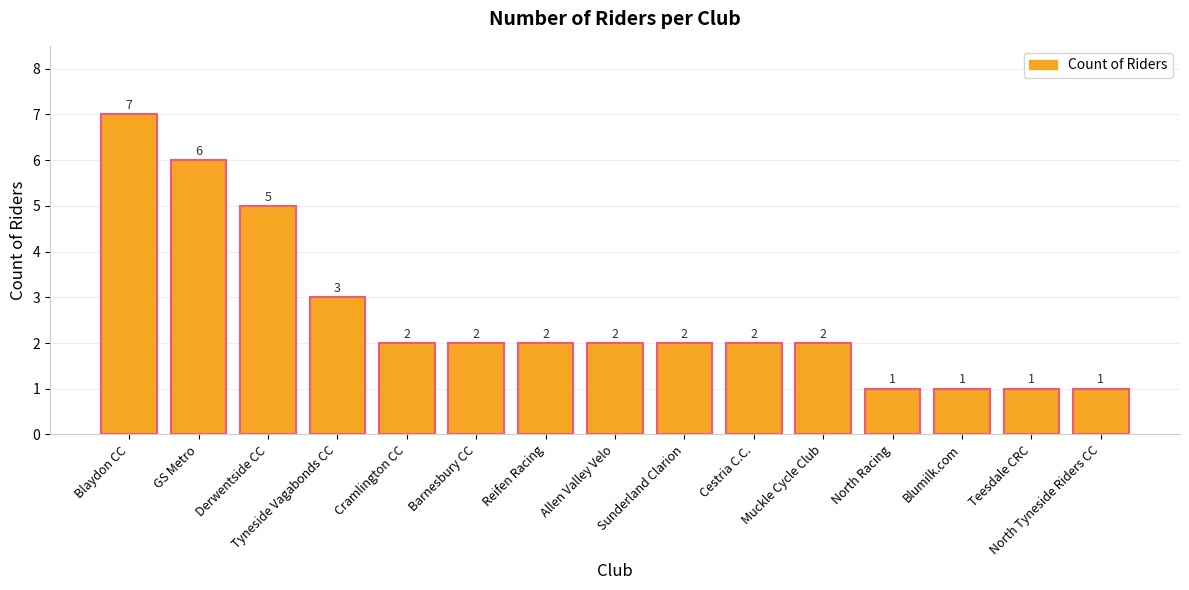

What is the label of the 13th bar from the right?

Derwentside CC